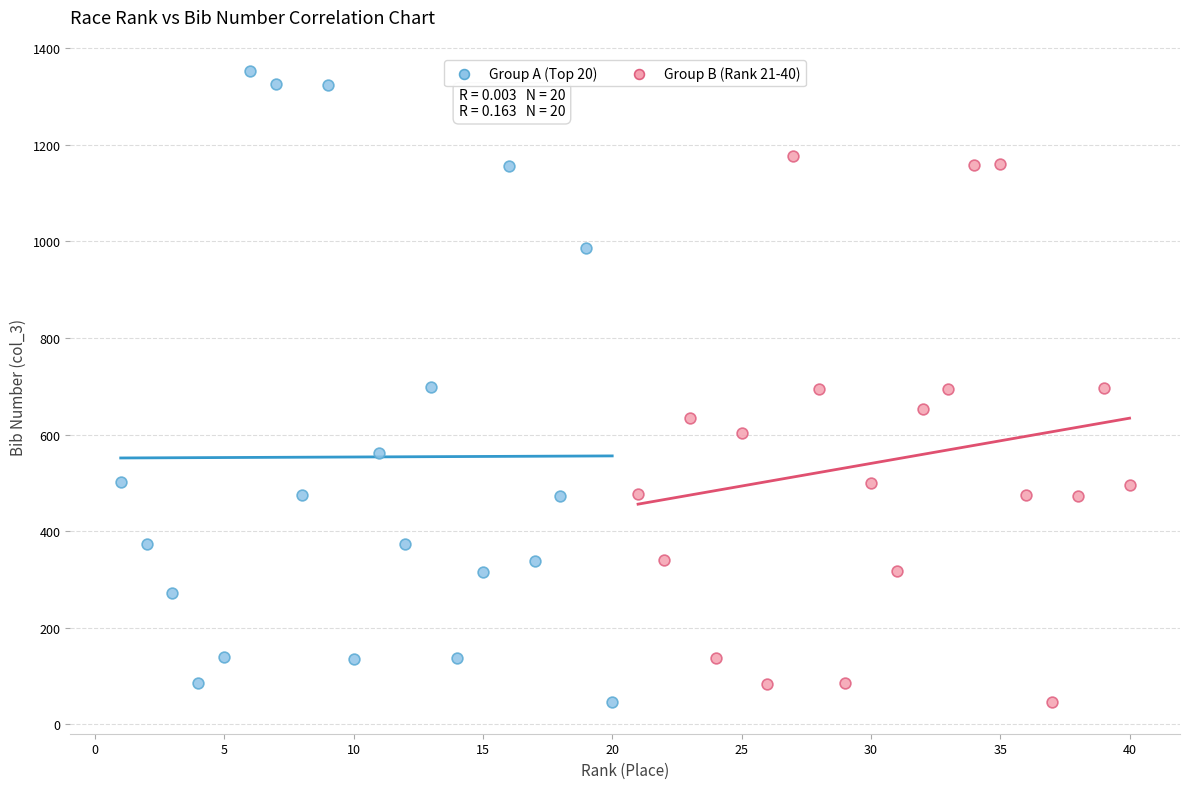

Which series has the widest spread of Y values?

Group A (Top 20)